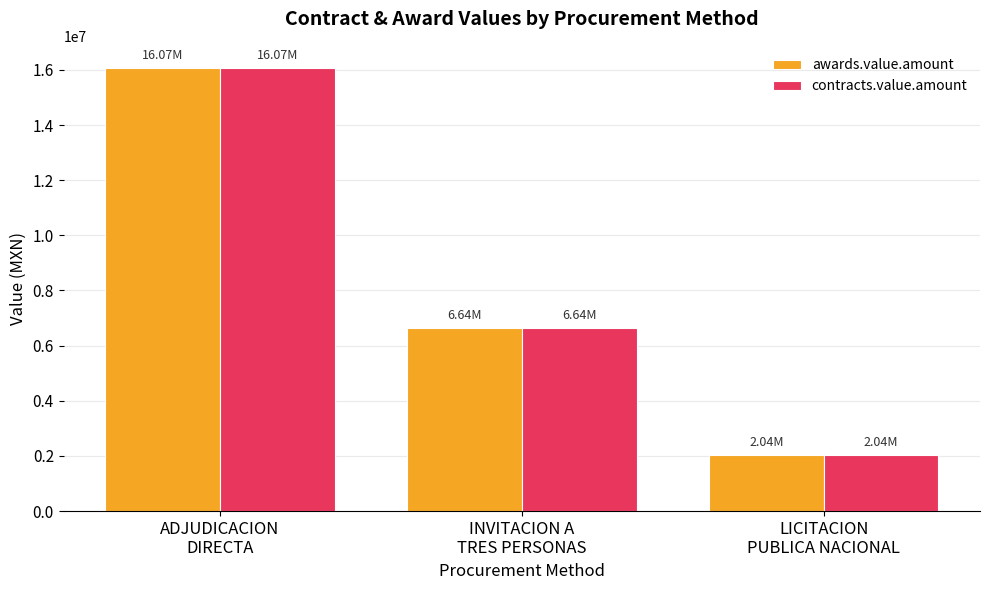

Are the bars grouped side by side (vs. stacked)?

Yes